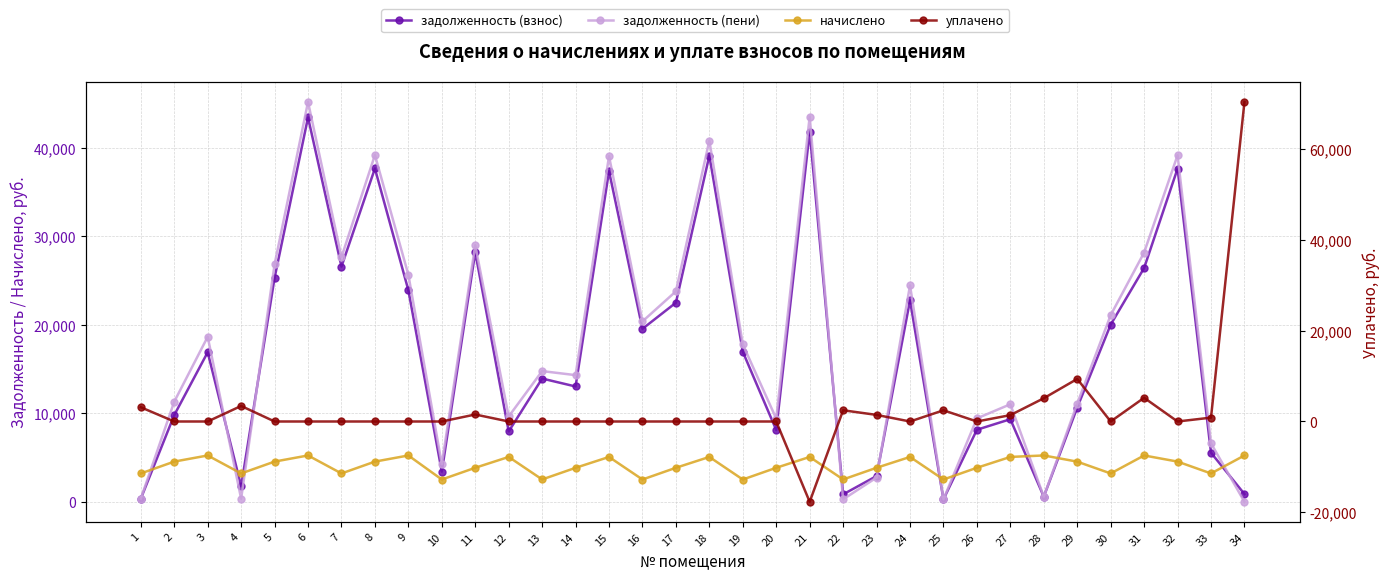

How many series are shown in this chart?

4